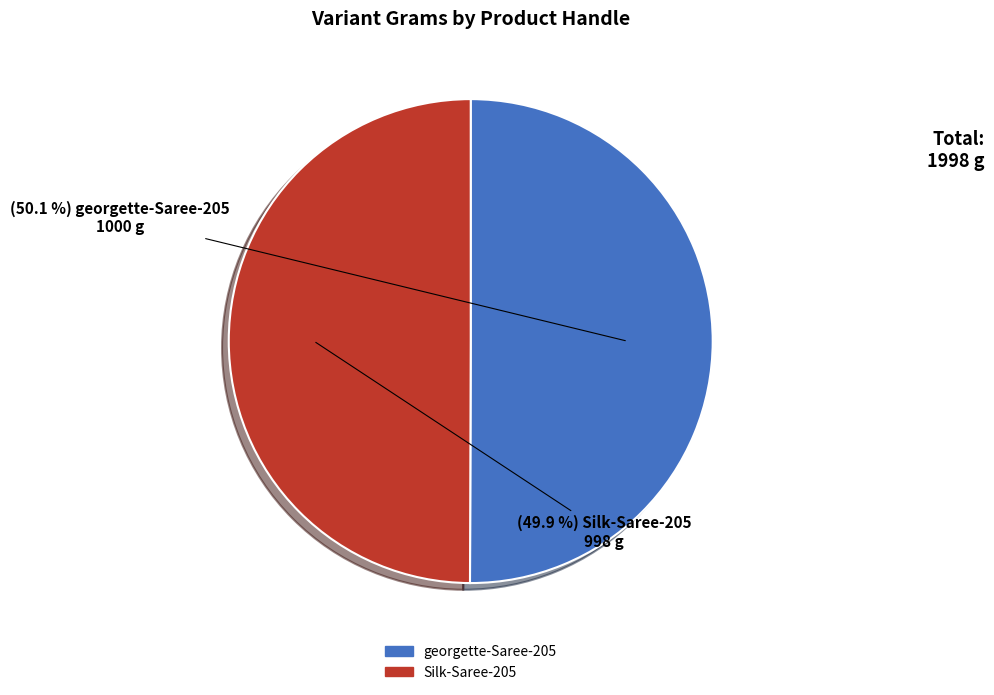

To the nearest percent, what portion does georgette-Saree-205 represent?

50%